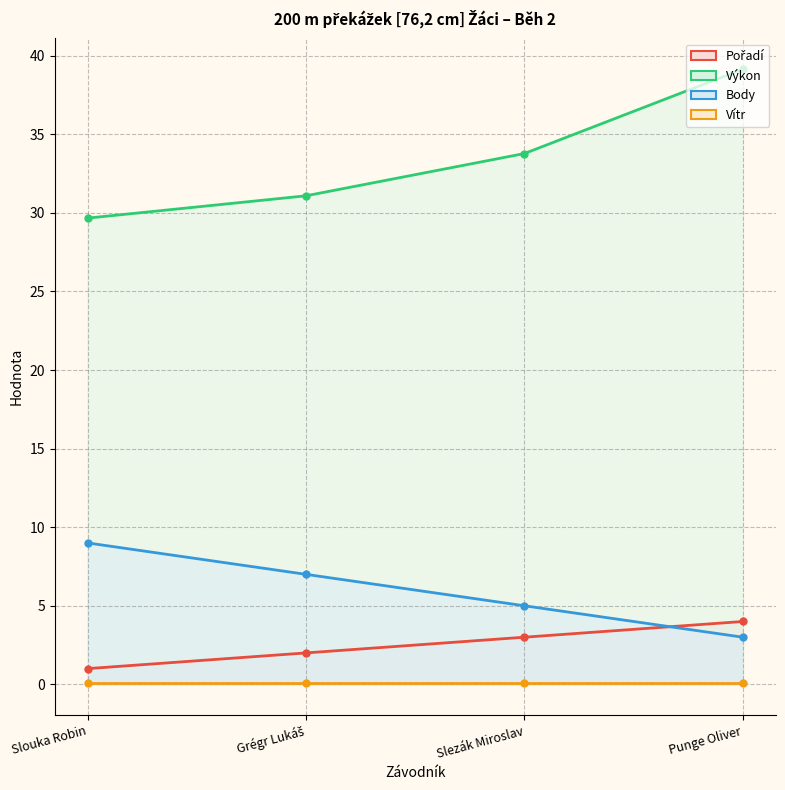

Between Grégr Lukáš and Punge Oliver, which series saw the biggest shift?

Výkon